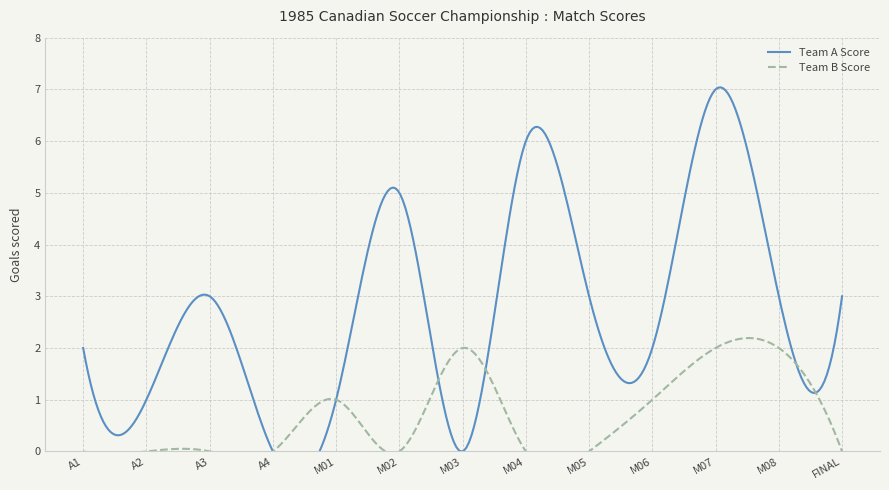

Does the chart have visible grid lines?

Yes